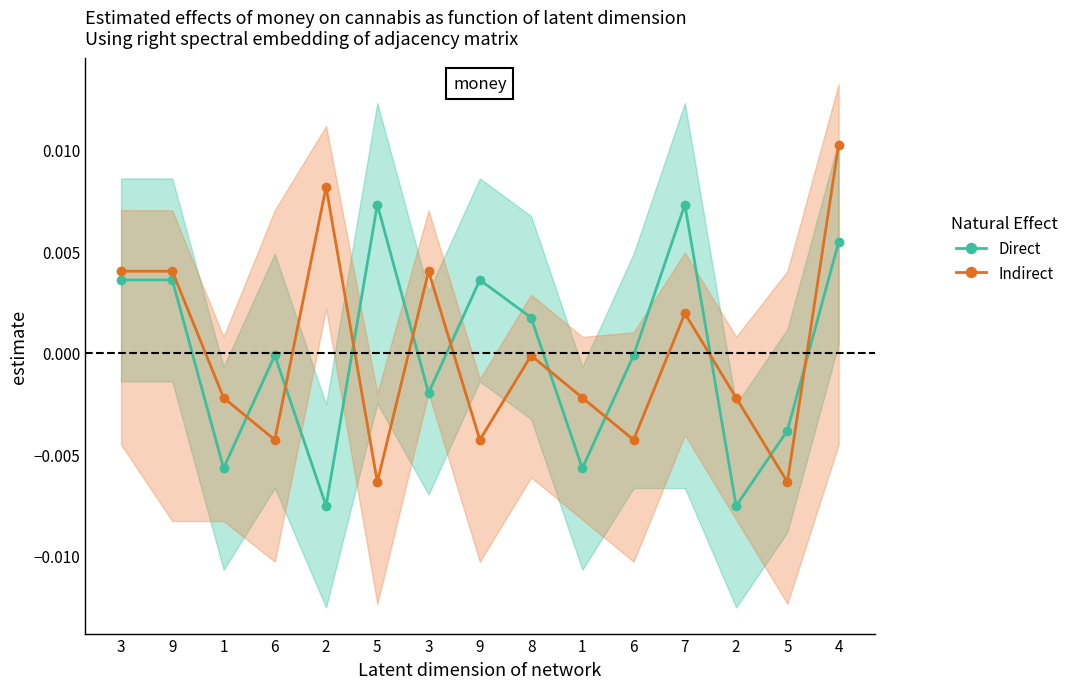

List the labels in order of Indirect value, smallest first.

5, 5, 6, 9, 6, 1, 1, 2, 8, 7, 3, 9, 3, 2, 4